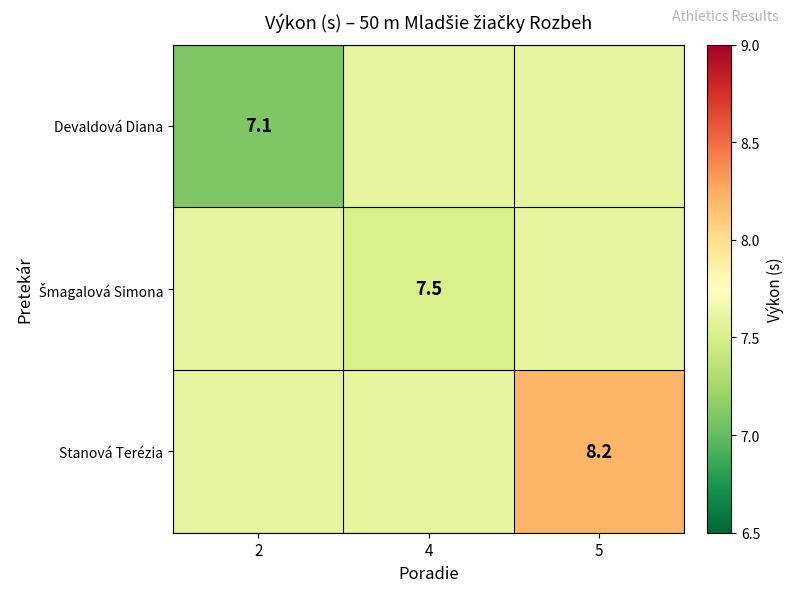

Count the Devaldová Diana values in the range 7 to 8.

3